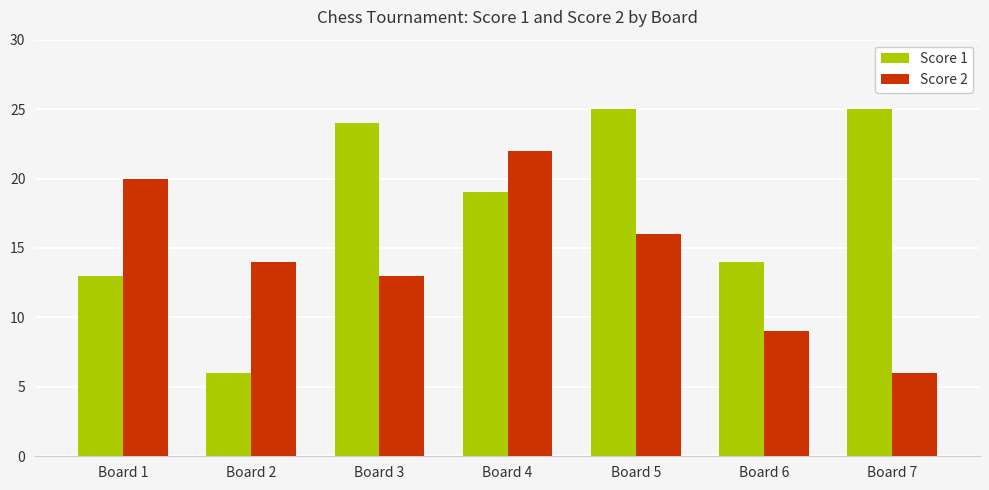

Which series has the largest total across all categories?

Score 1